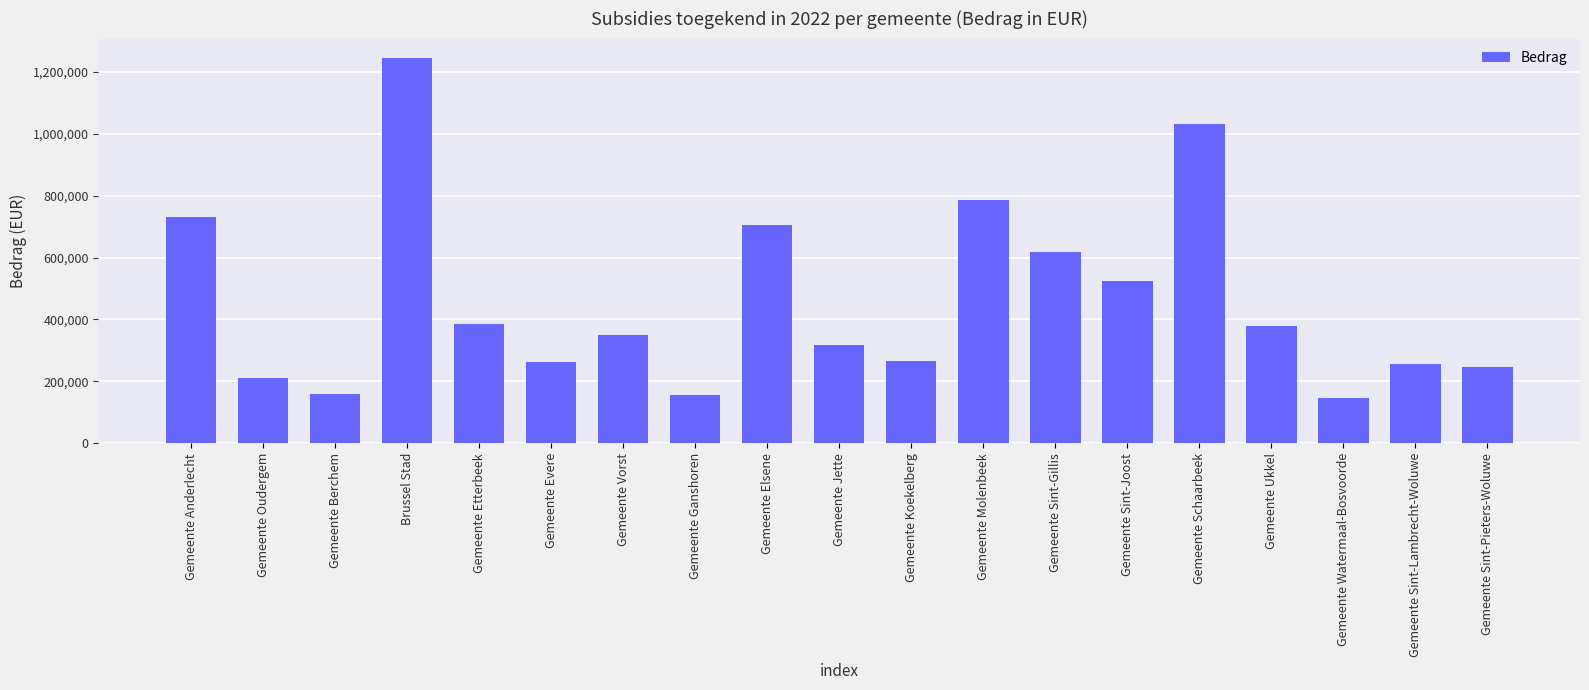

Approximately how many times larger is the value at Gemeente Oudergem compared to Gemeente Ukkel?

0.6